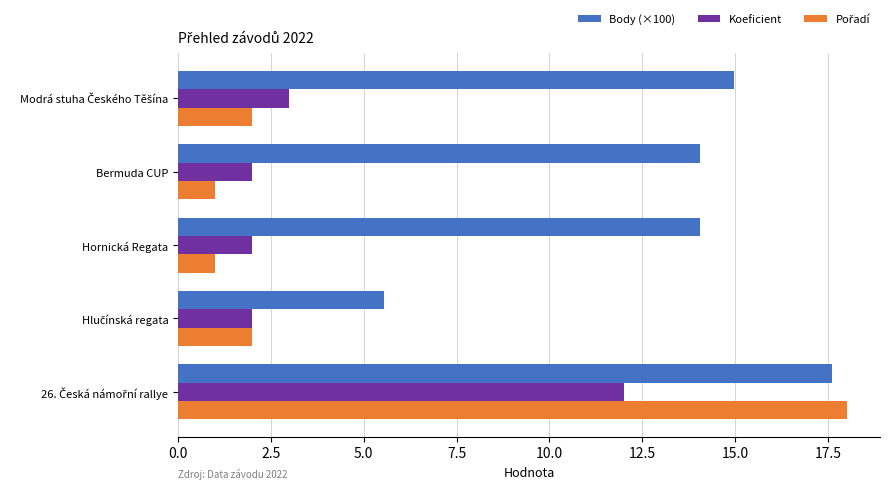

The Koeficient series shows 2.0 at Hornická Regata. True or false?

True